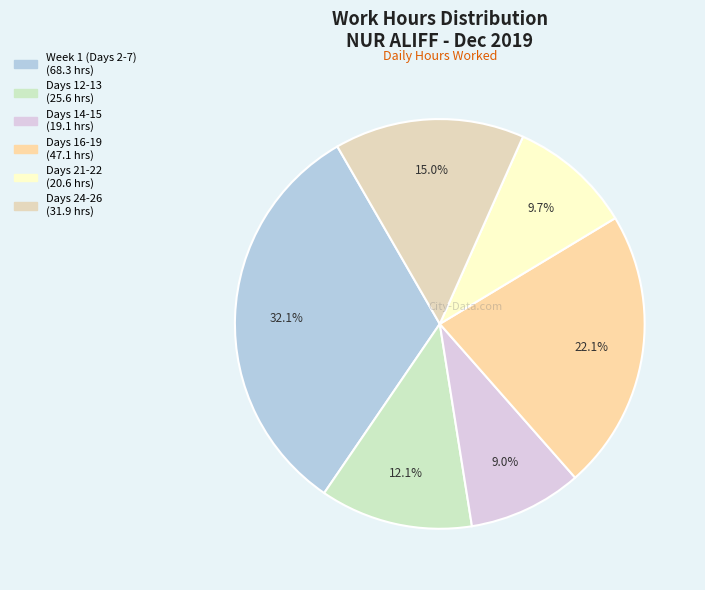

How many slices are in this pie chart?

6